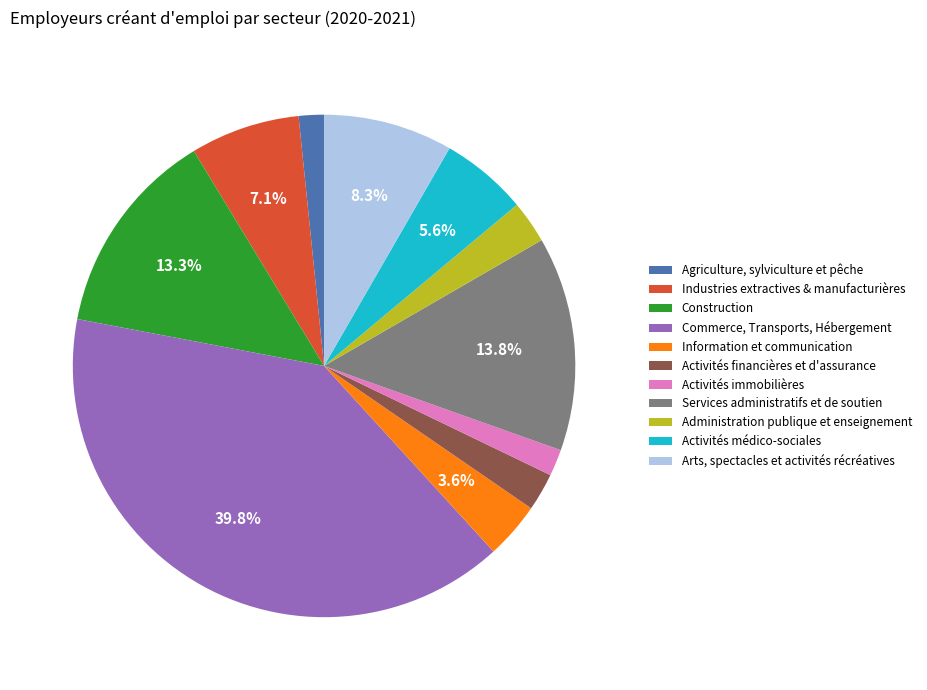

Is there any slice that represents more than half of the pie?

No